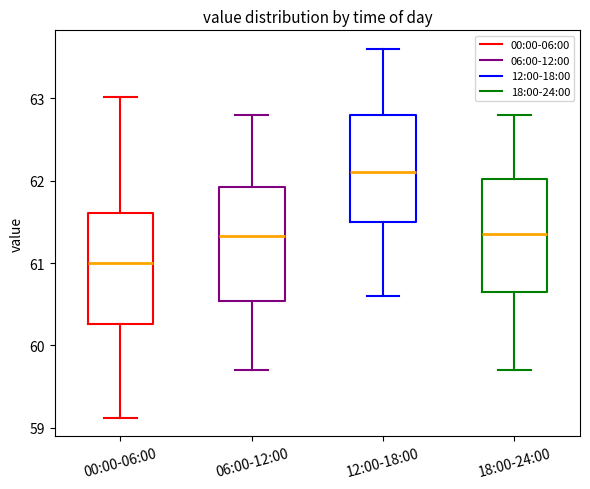

Where does the upper whisker of the box for 12:00-18:00 end on the y-axis? The values are not printed on the chart, so give them approximately, as read against the axis.

63.6